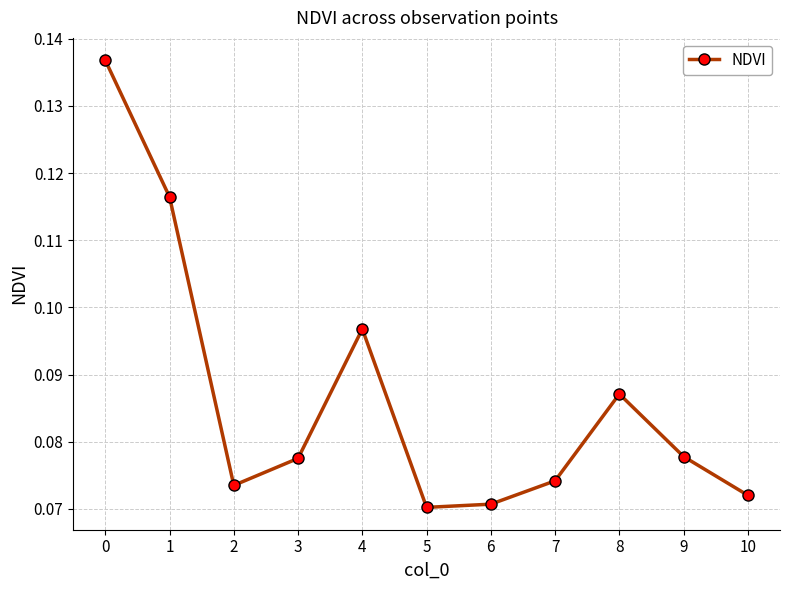

How many values are between 0 and 1?

11